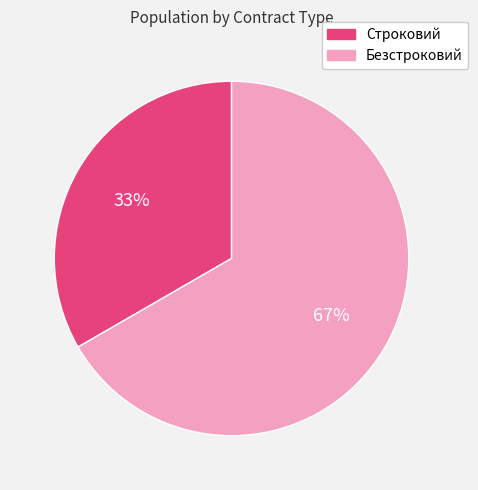

The Безстроковий slice represents 80% of the pie. True or false?

False